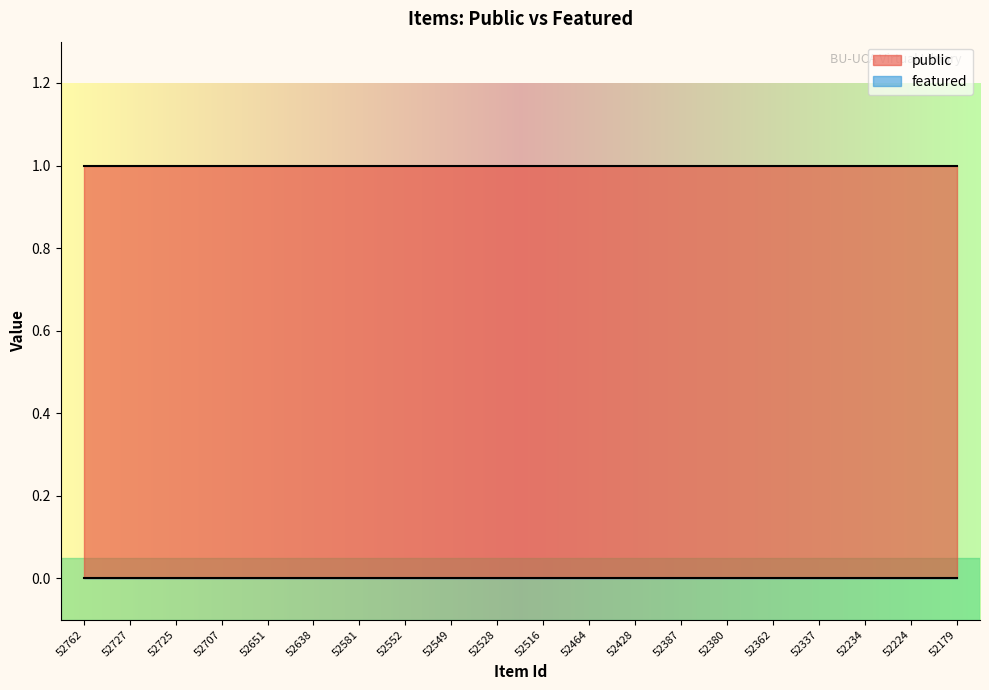

Which has a higher value, 52387 or 52707?

52387